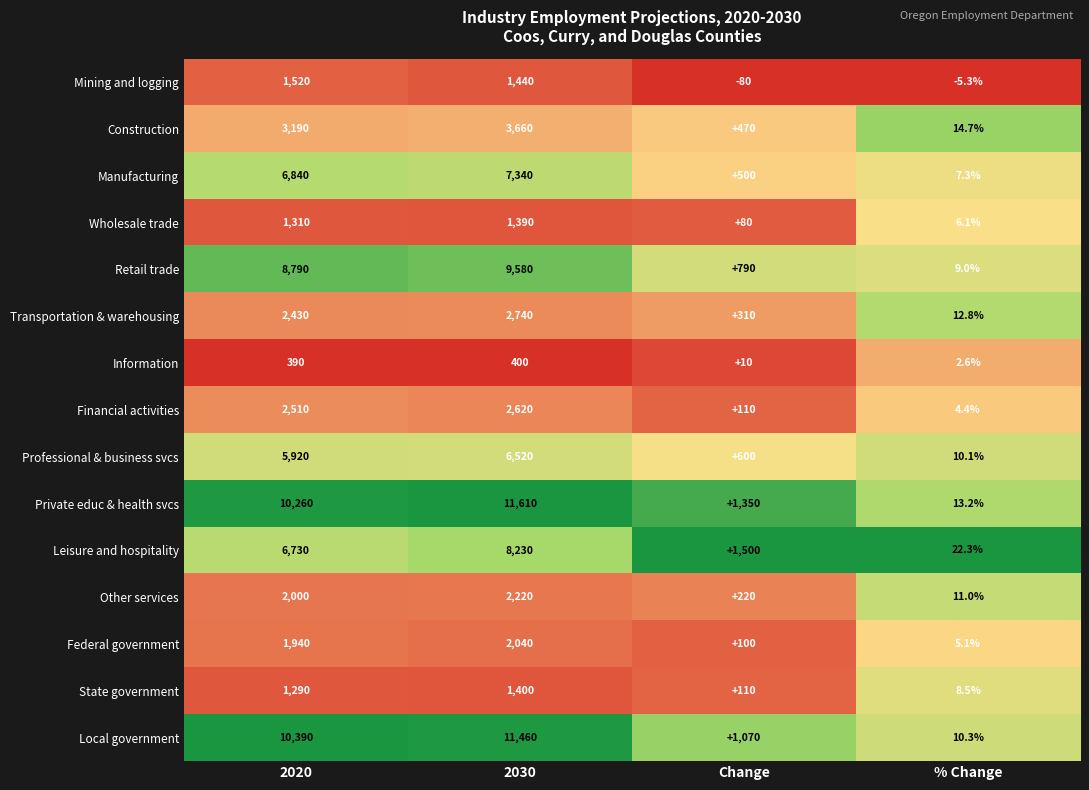

What is the total value across all series at 2020?

65510.0